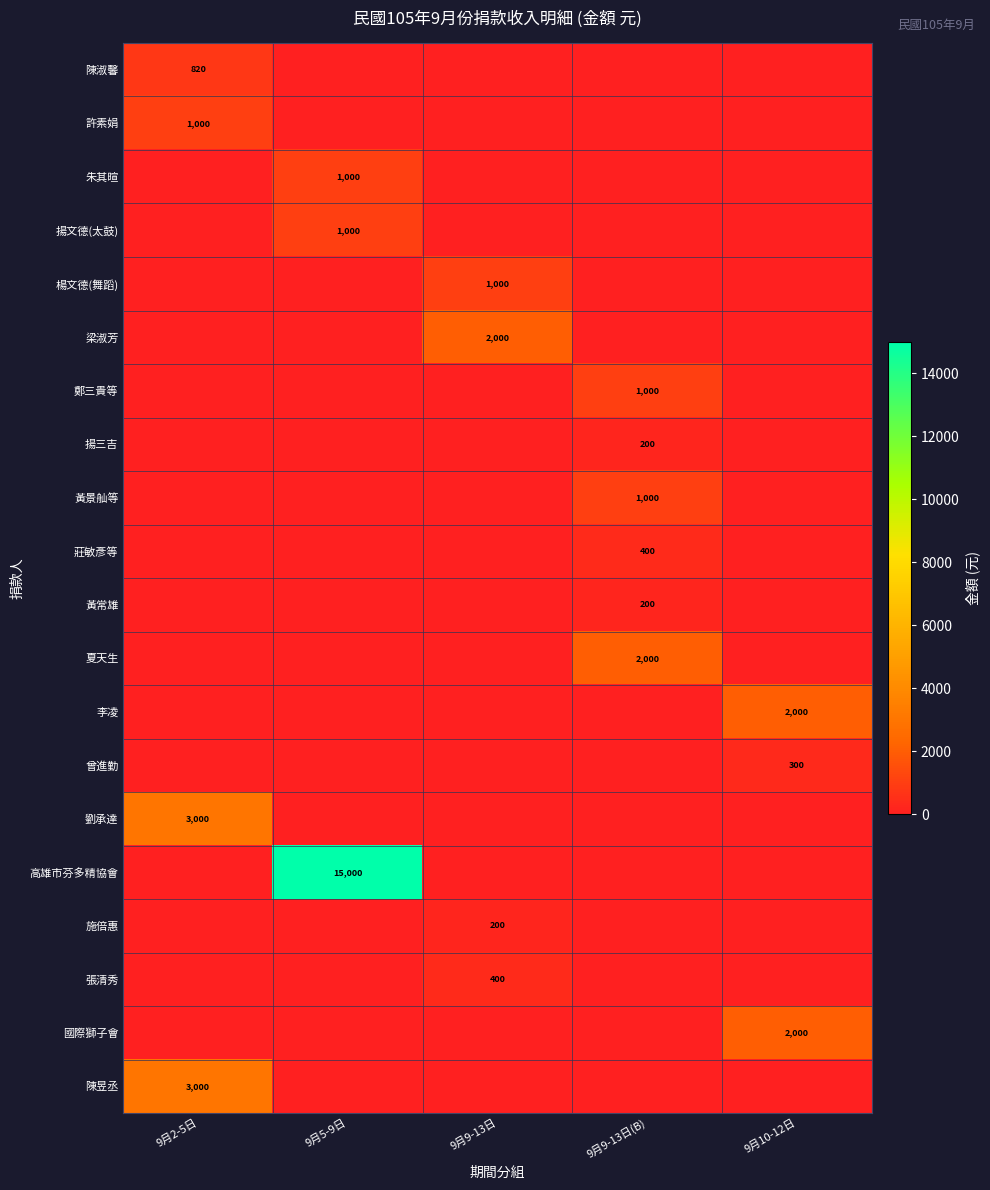

Which has a higher value, 9月5-9日 or 9月9-13日(B)?

9月5-9日